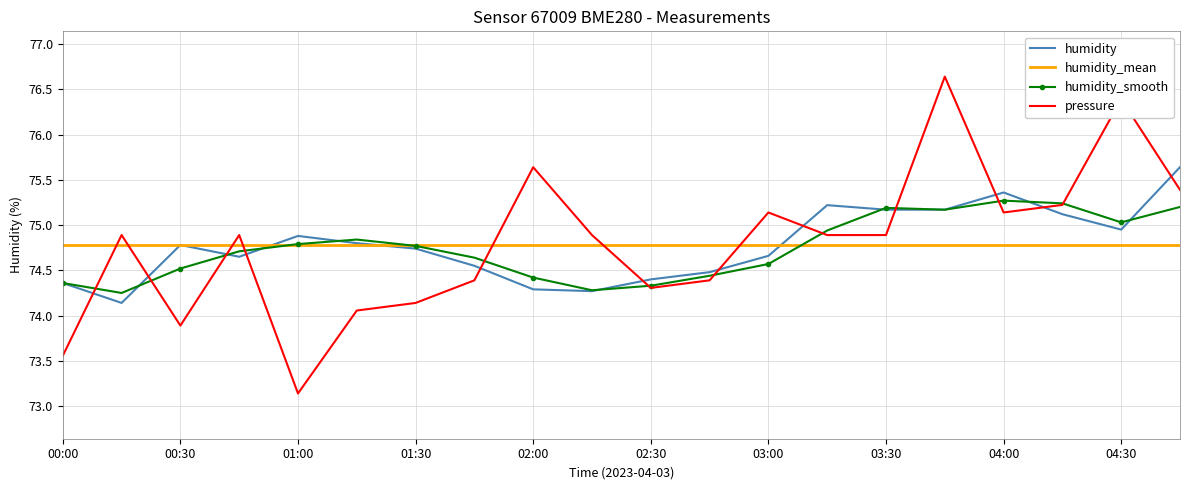

Rank the series by their maximum value, from lowest to highest.

humidity_mean, humidity_smooth, humidity, pressure